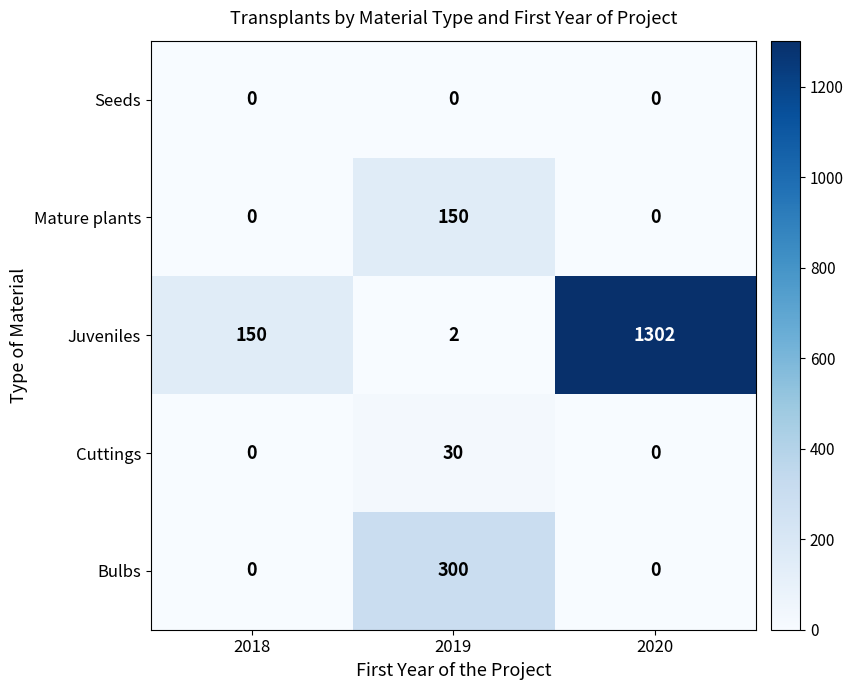

How many distinct data groups are displayed?

5